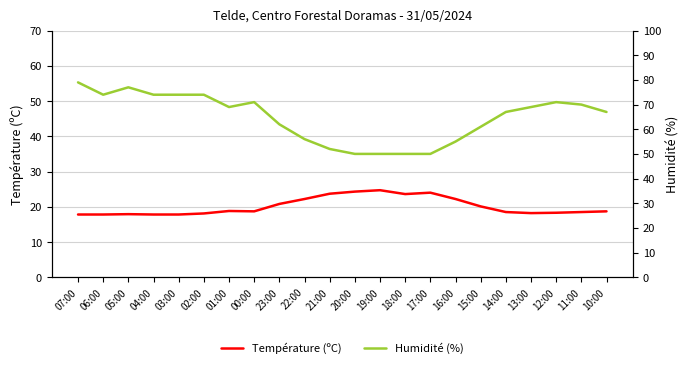

At which label does Température (ºC) reach its peak?

19:00